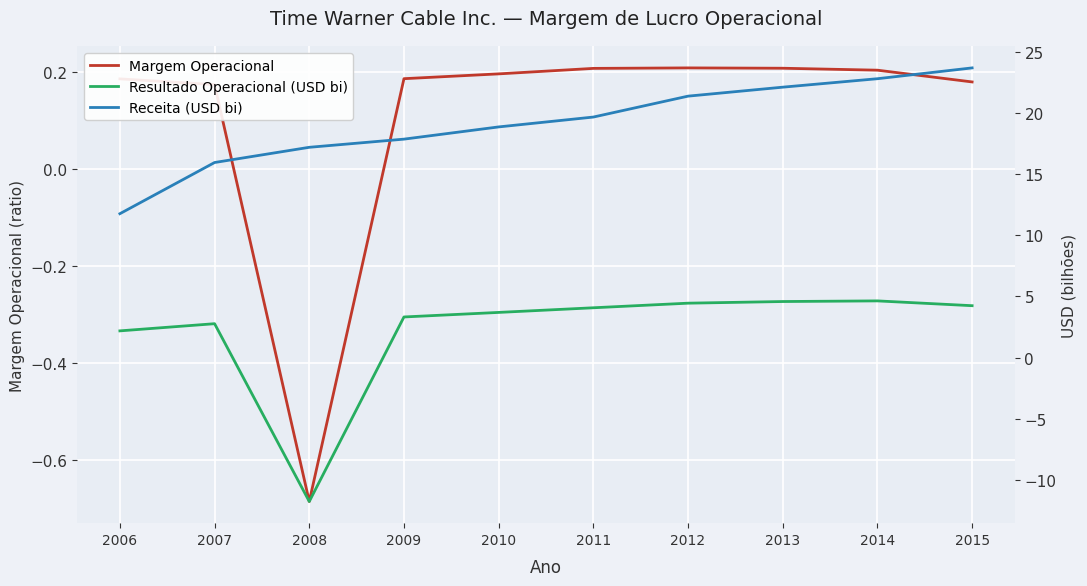

How many data points in Receita (USD bi) are above 19?

5